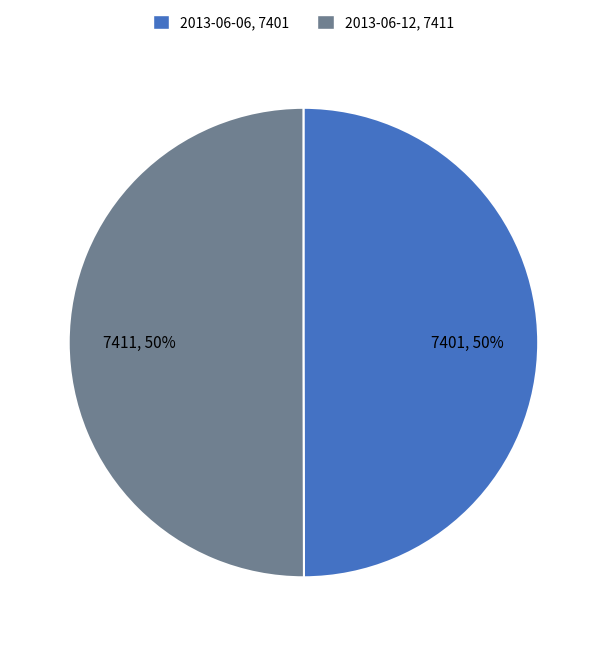

How many slices are in this pie chart?

2